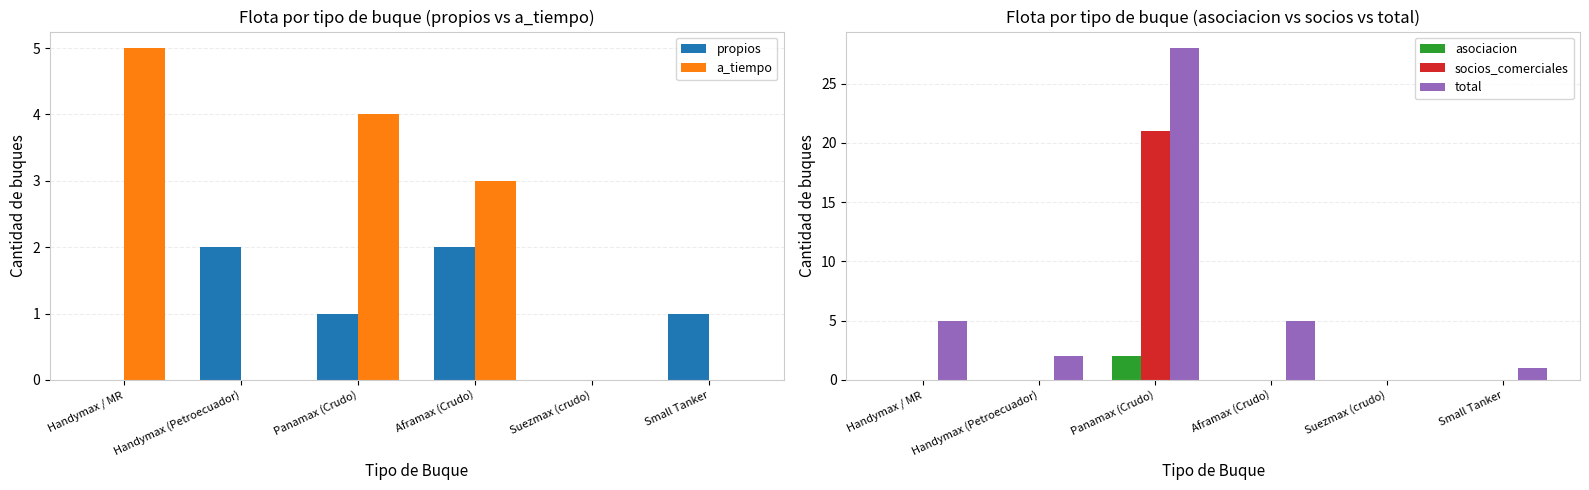

What are all the series names shown in the legend?

propios, a_tiempo, asociacion, socios_comerciales, total